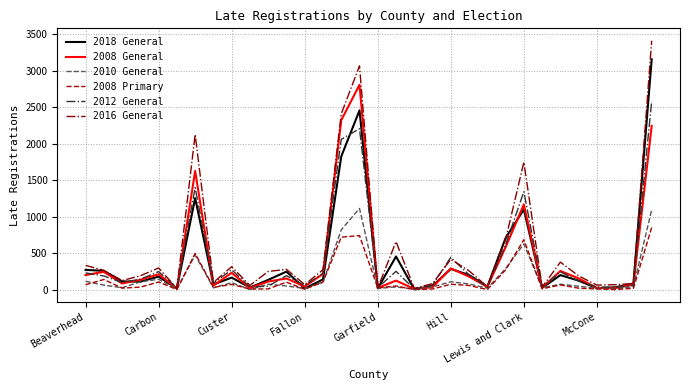

What is the maximum value shown in the chart?

3410